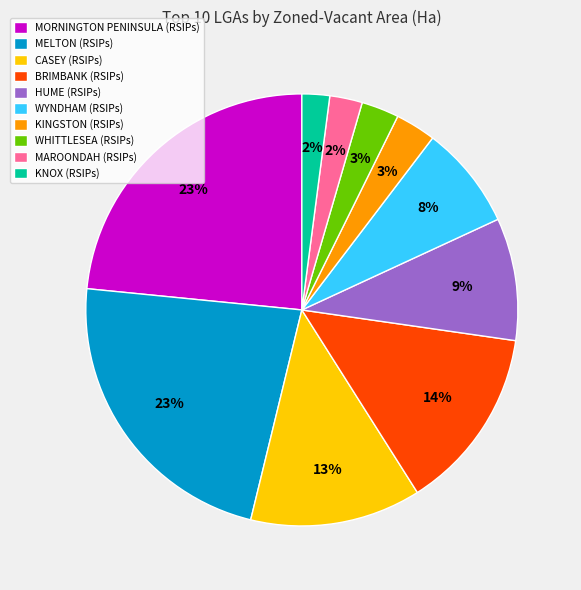

To the nearest percent, what is the difference between the largest and smallest slice percentages?

21%